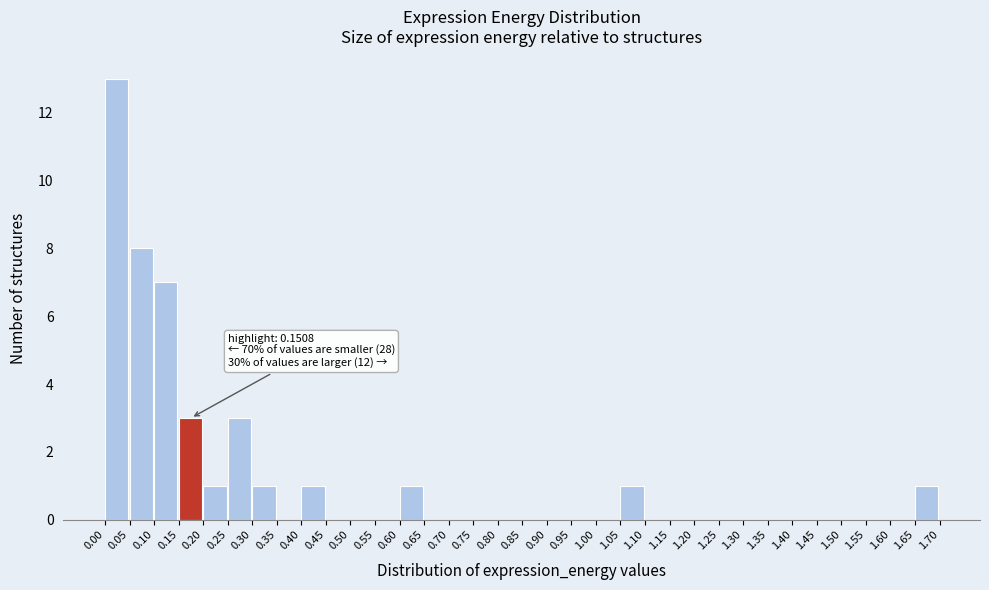

Over which range of the x-axis is the bar tallest?

0.00 to 0.05